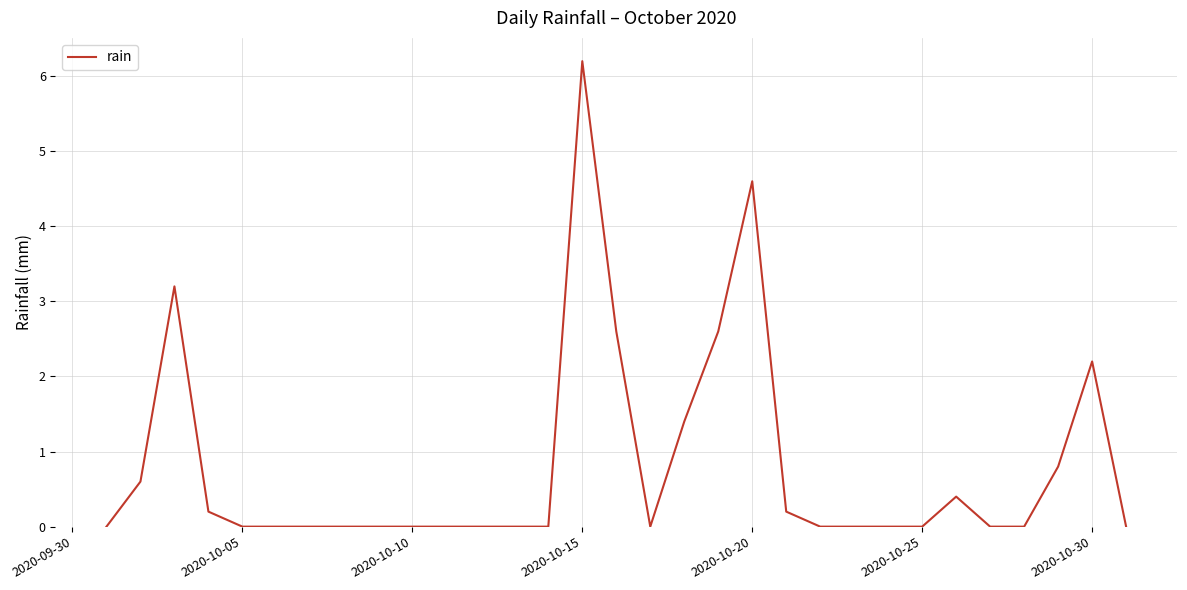

What is the difference between the maximum and minimum values?

6.2